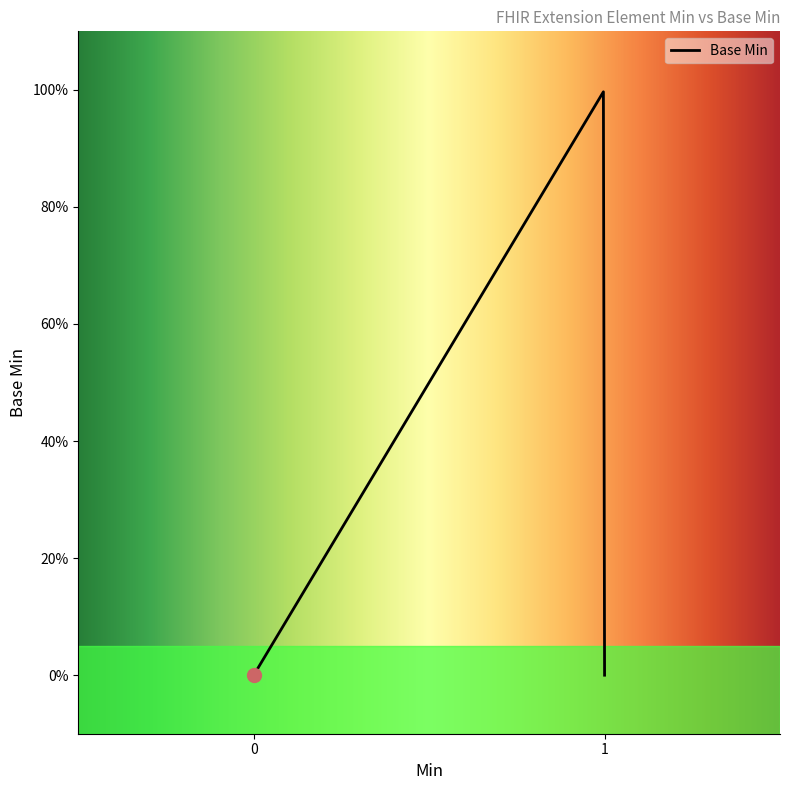

Is this an area chart (filled region under the line)?

Yes